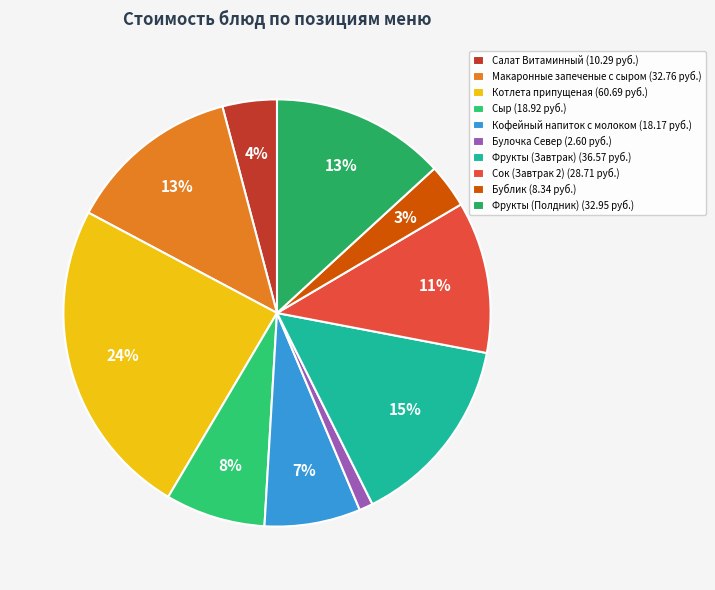

To the nearest percent, what is the difference between the largest and smallest slice percentages?

23%